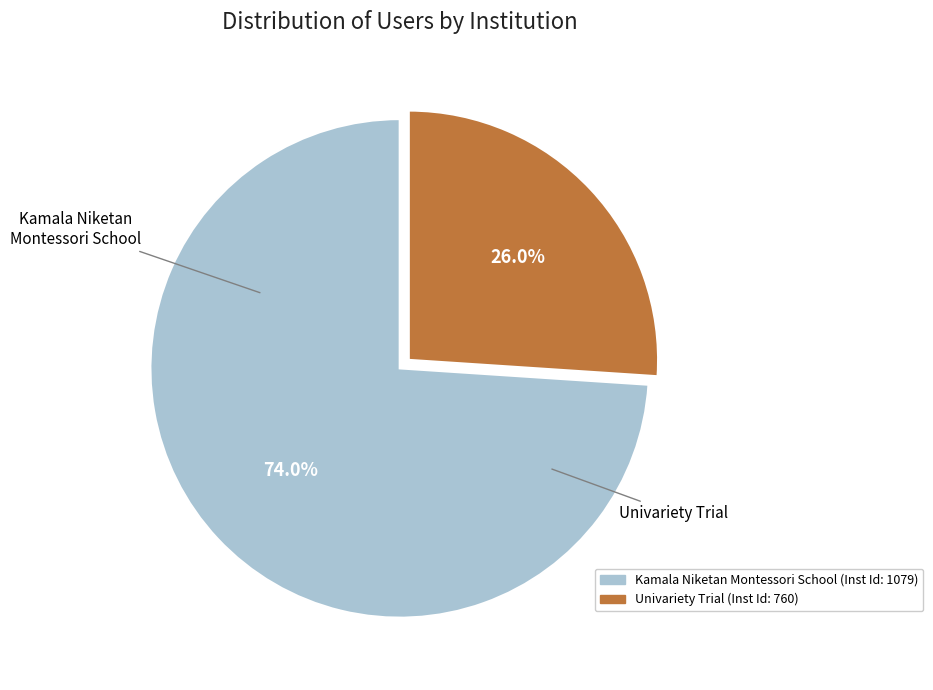

To the nearest percent, what is the average slice percentage?

50%